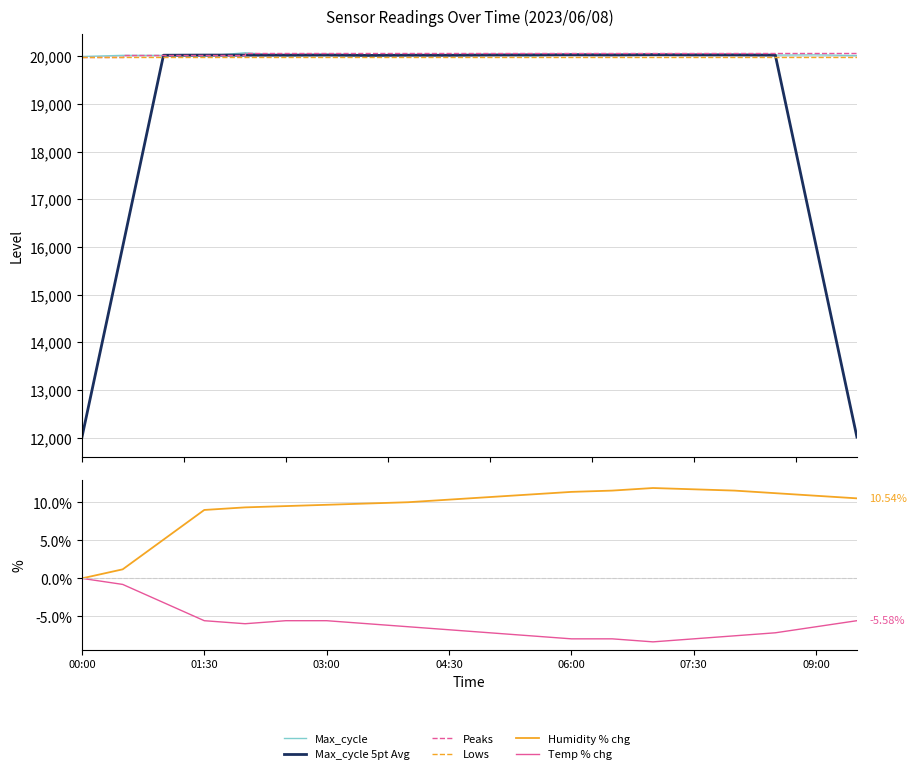

What is the greatest value displayed?

20077.0